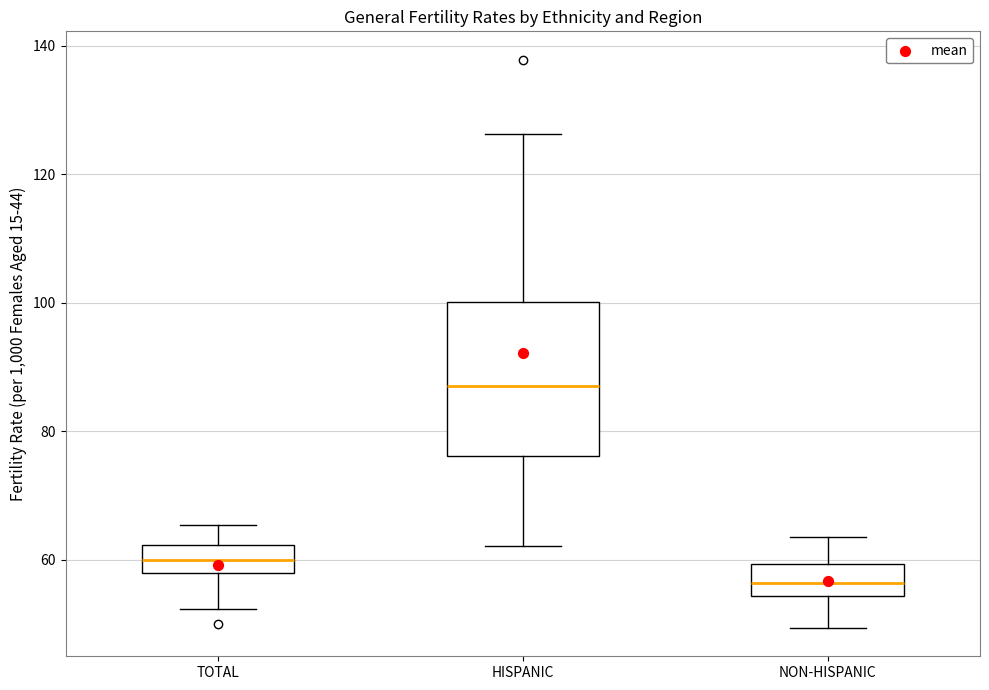

Reading left to right, transcribe this box plot: for each box, give where its median line is, the range the box spans, and where its two whiskers end, as read against the y-axis. The values are not printed on the chart, so give them approximately, as read against the axis.

TOTAL: median 60, box 58 to 62, whiskers 52 to 66
HISPANIC: median 88, box 76 to 100, whiskers 62 to 126
NON-HISPANIC: median 56, box 54 to 60, whiskers 50 to 64